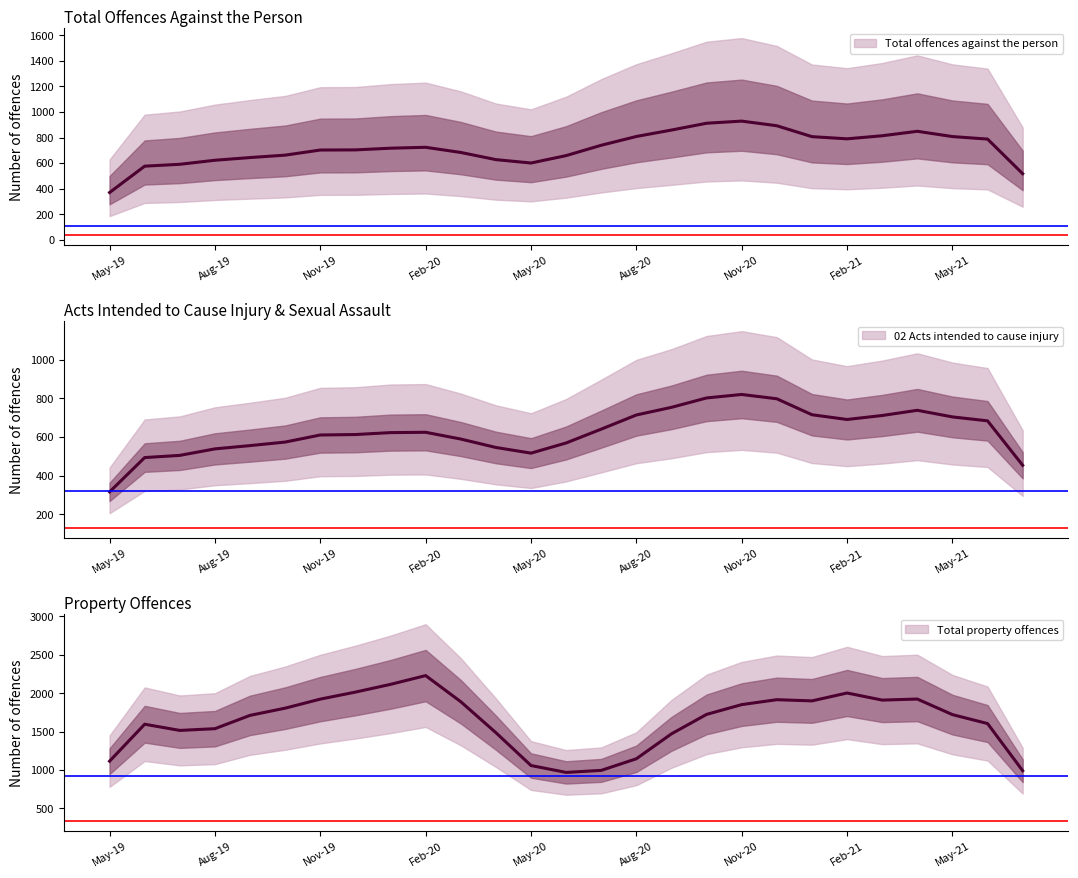

What is the greatest value displayed?

2237